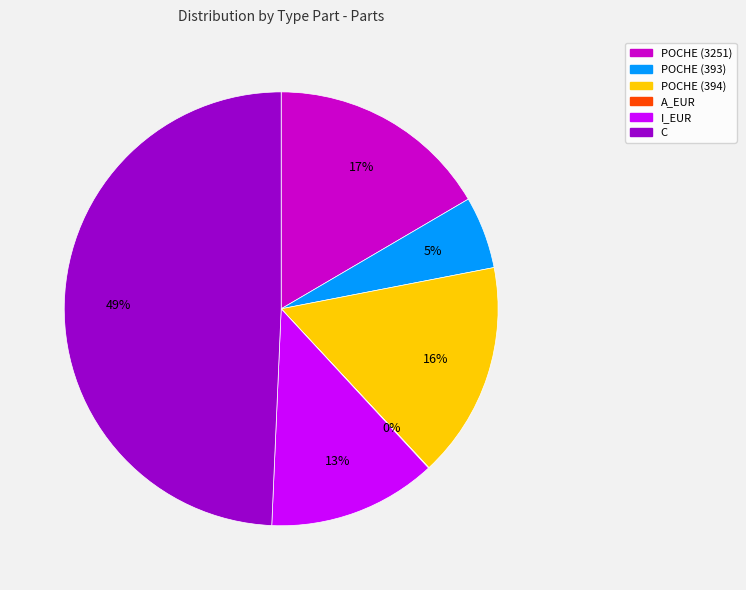

To the nearest percent, what portion does C represent?

49%